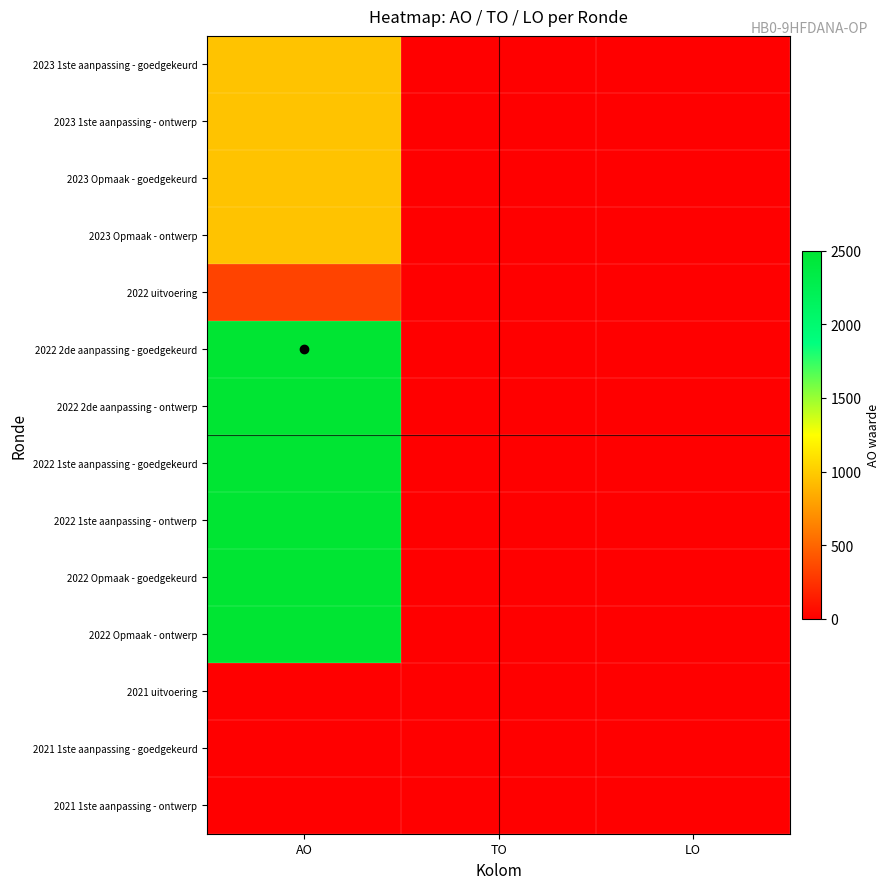

Reading right to left, transcribe all the data shown in this chart.

2023 1ste aanpassing - goedgekeurd: LO=0	TO=0	AO=959
2023 1ste aanpassing - ontwerp: LO=0	TO=0	AO=959
2023 Opmaak - goedgekeurd: LO=0	TO=0	AO=959
2023 Opmaak - ontwerp: LO=0	TO=0	AO=959
2022 uitvoering: LO=0	TO=0	AO=333
2022 2de aanpassing - goedgekeurd: LO=0	TO=0	AO=2500
2022 2de aanpassing - ontwerp: LO=0	TO=0	AO=2500
2022 1ste aanpassing - goedgekeurd: LO=0	TO=0	AO=2500
2022 1ste aanpassing - ontwerp: LO=0	TO=0	AO=2500
2022 Opmaak - goedgekeurd: LO=0	TO=0	AO=2500
2022 Opmaak - ontwerp: LO=0	TO=0	AO=2500
2021 uitvoering: LO=0	TO=0	AO=8
2021 1ste aanpassing - goedgekeurd: LO=0	TO=0	AO=0
2021 1ste aanpassing - ontwerp: LO=0	TO=0	AO=0